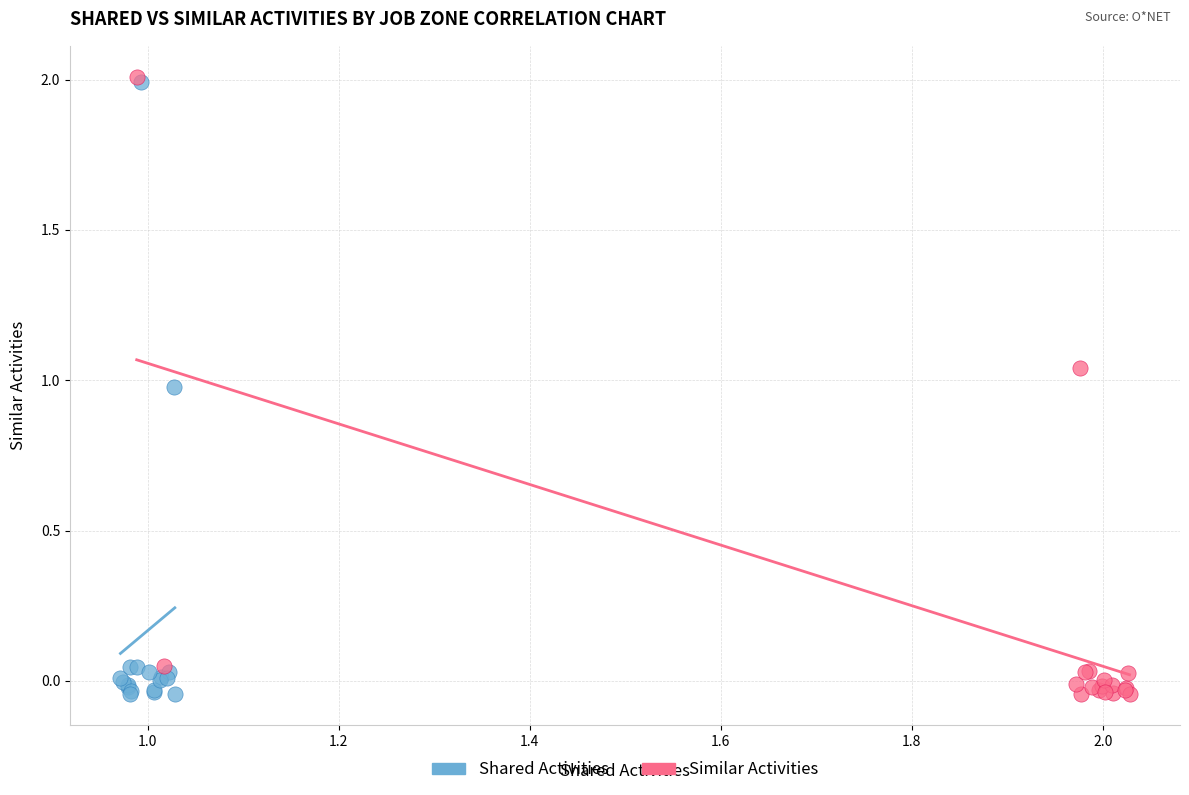

Which series has the largest Y range (max minus min)?

Similar Activities